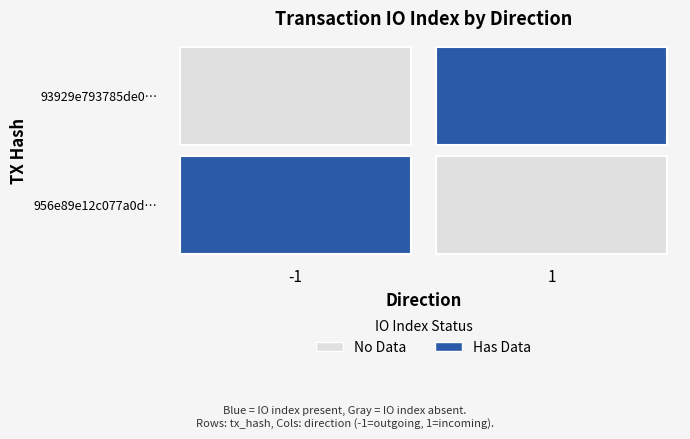

How many 956e89e12c077a0d0358ad39acfb0f2107c711c values are between -1 and 33?

2